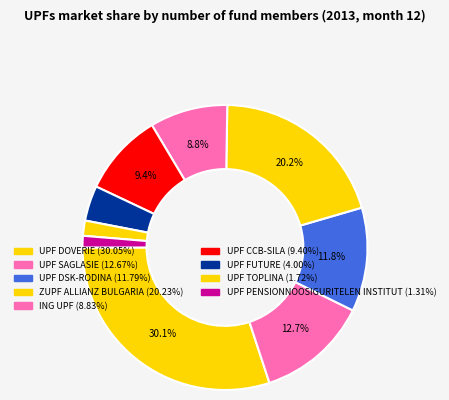

To the nearest percent, what is the combined percentage of UPF DSK-RODINA and UPF TOPLINA?

14%